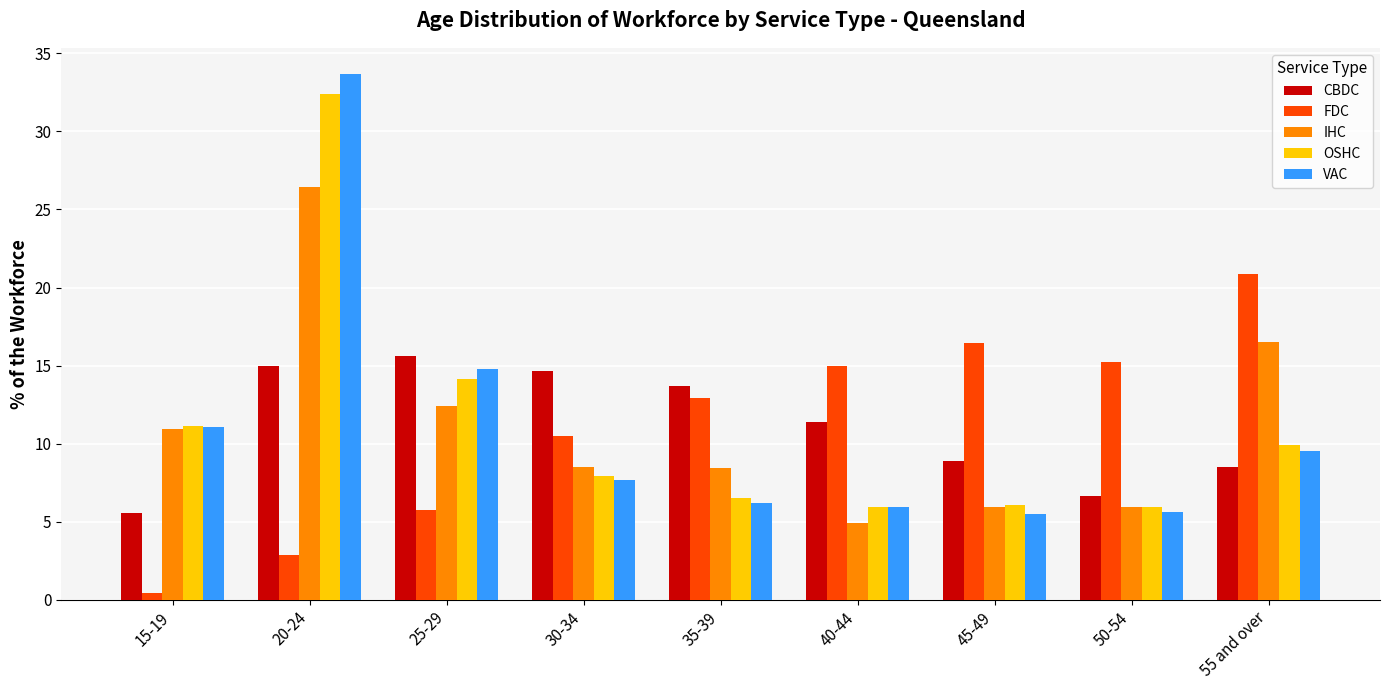

Rank the categories by CBDC value from lowest to highest.

15-19, 50-54, 55 and over, 45-49, 40-44, 35-39, 30-34, 20-24, 25-29